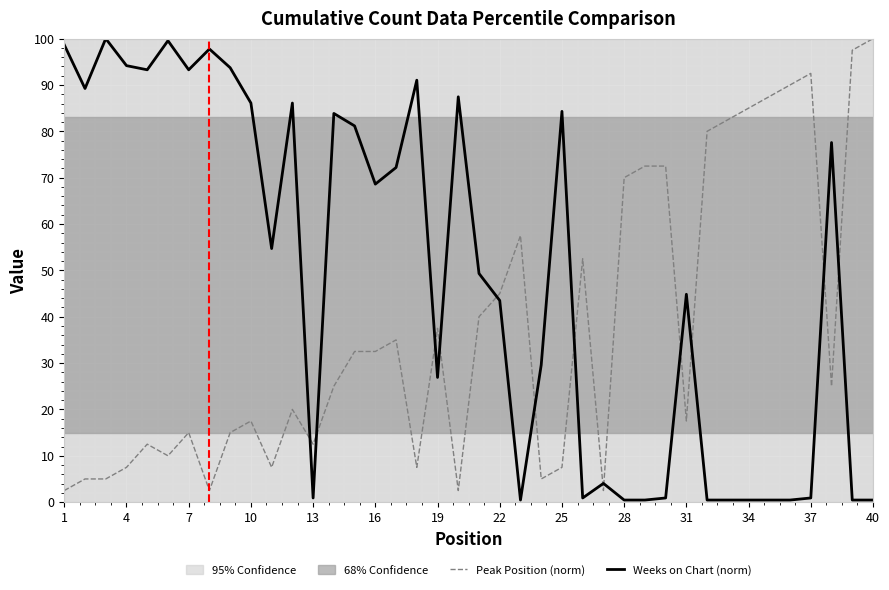

At which label does Peak Position (norm) reach its peak?

40